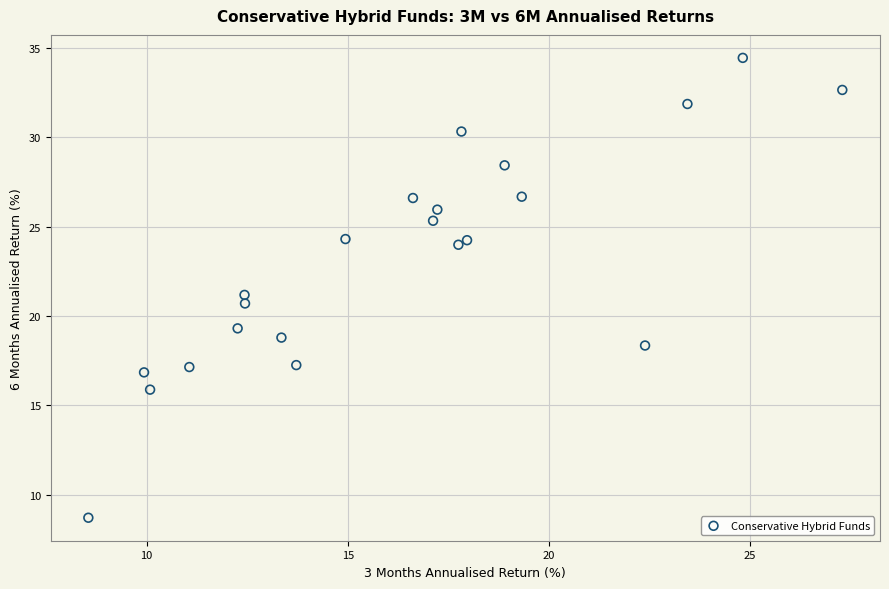

What is the range of X values (max minus min)?

18.7